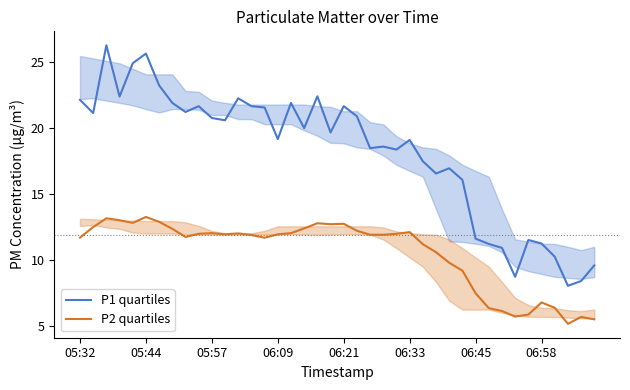

At 33, list the series in order from smallest to largest.

P2 quartiles, P1 quartiles